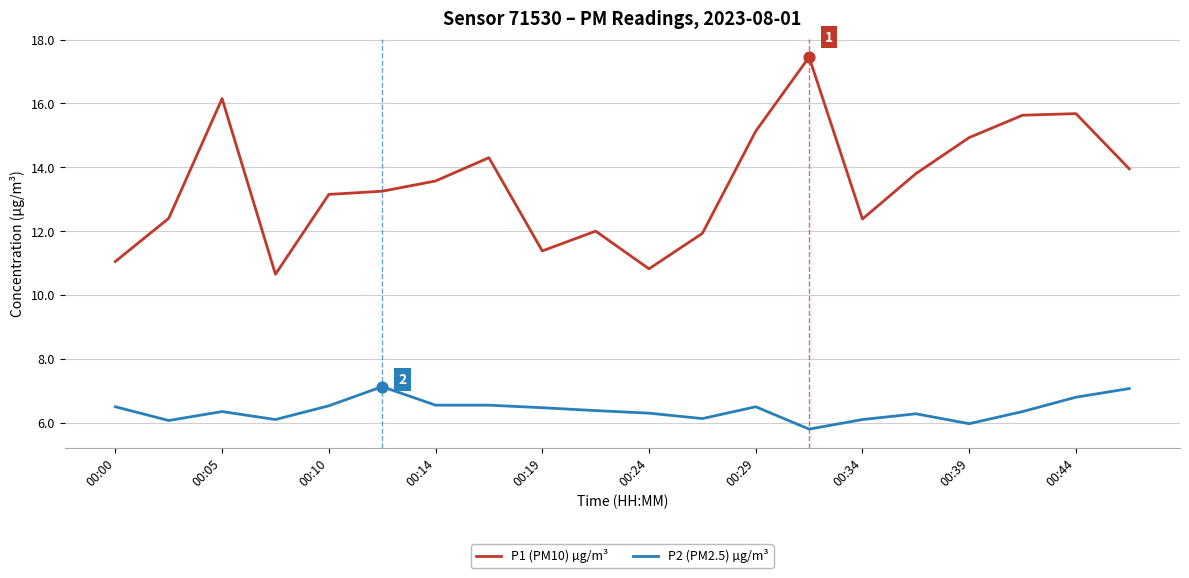

What are all the series names shown in the legend?

P1 (PM10) µg/m³, P2 (PM2.5) µg/m³